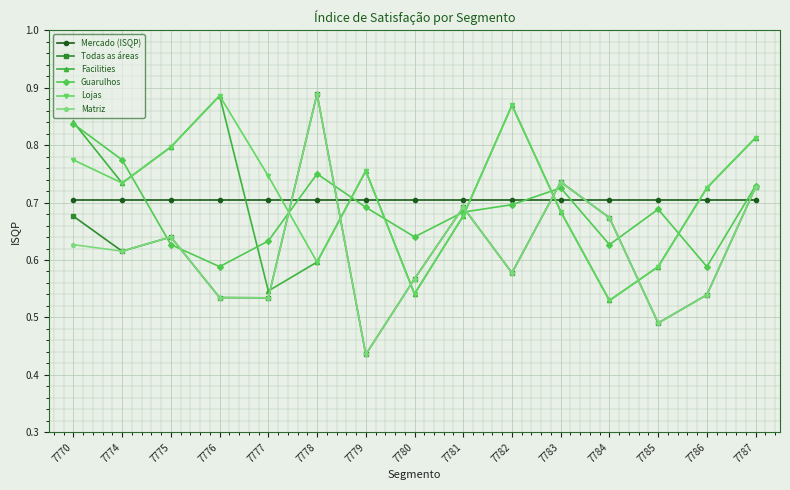

Which series has the largest total across all categories?

Lojas